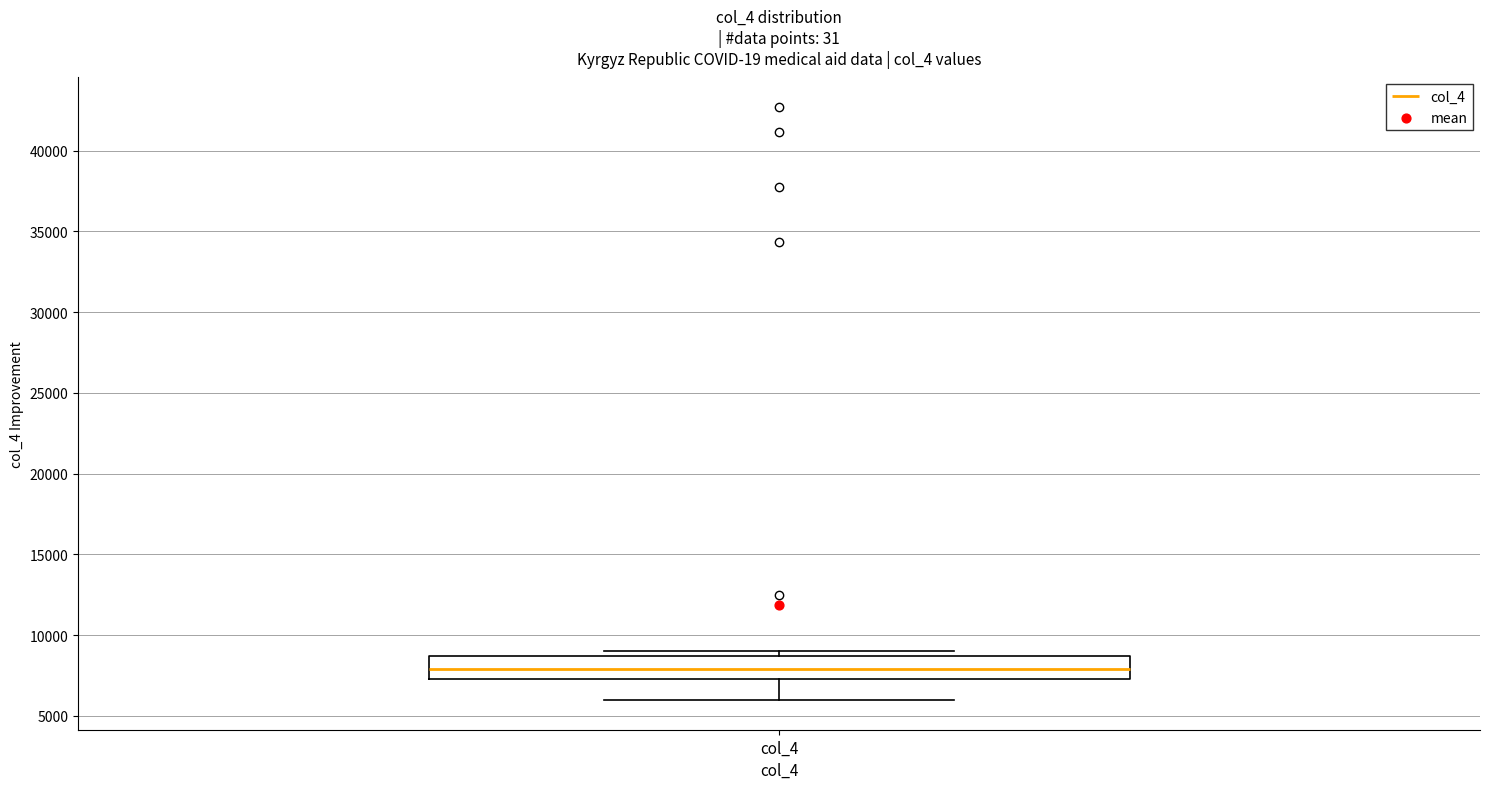

Where does the median line of the box for col_4 sit on the y-axis? The values are not printed on the chart, so give them approximately, as read against the axis.

8000